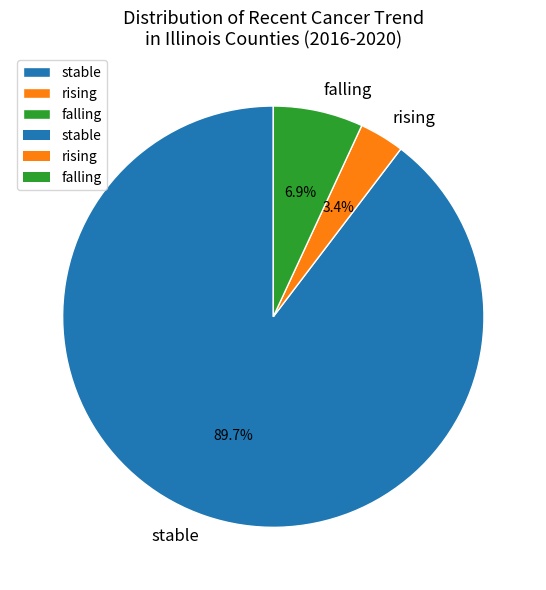

Rank the categories by value from highest to lowest.

stable, falling, rising